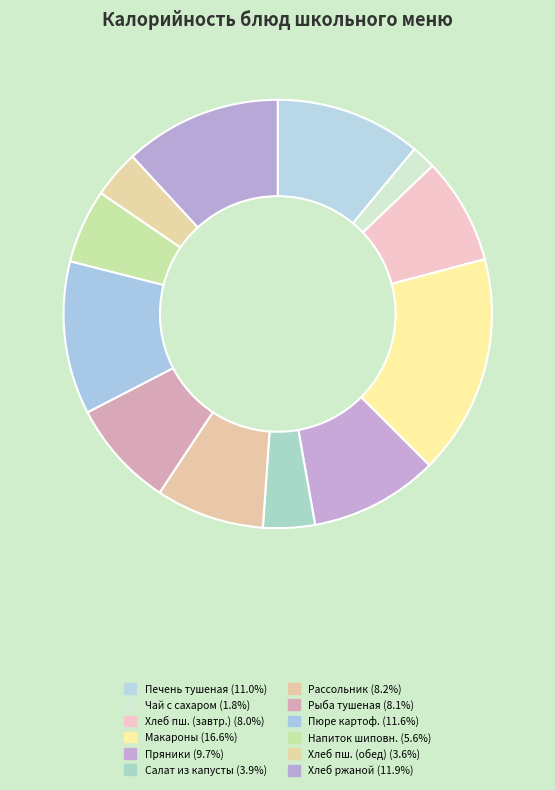

How many segments does this pie chart have?

12